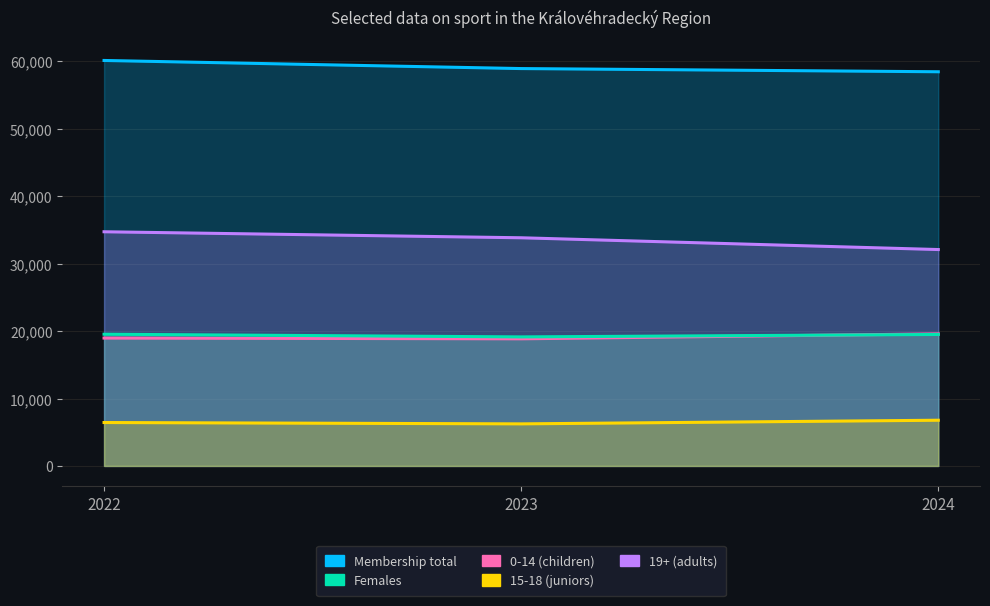

Reading left to right, transcribe all the data shown in this chart.

Membership total: 60145	58943	58470
Females: 19538	19140	19502
0-14 (children): 18970	18858	19591
15-18 (juniors): 6440	6240	6781
19+ (adults): 34735	33845	32098